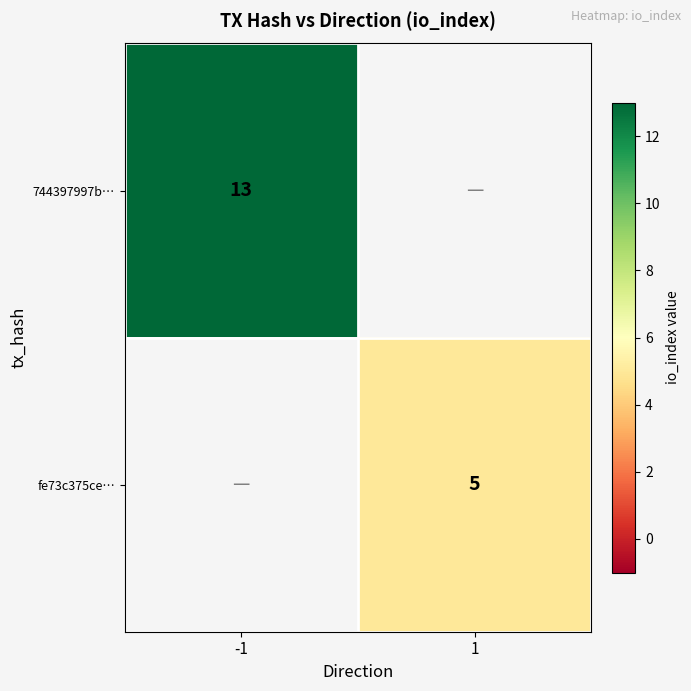

Is the value of 744397997b… at -1 greater than the value of fe73c375ce… at 1?

Yes